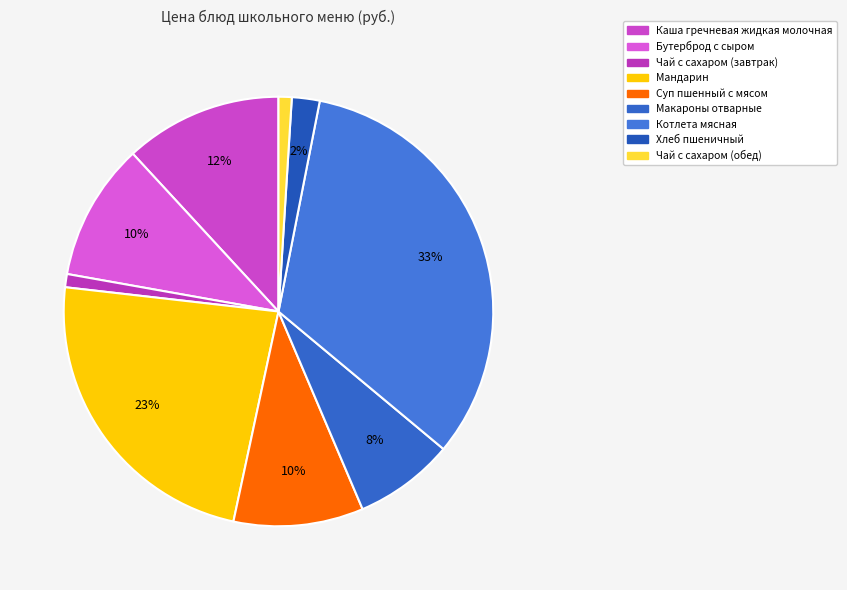

Count the number of slices in the pie.

9